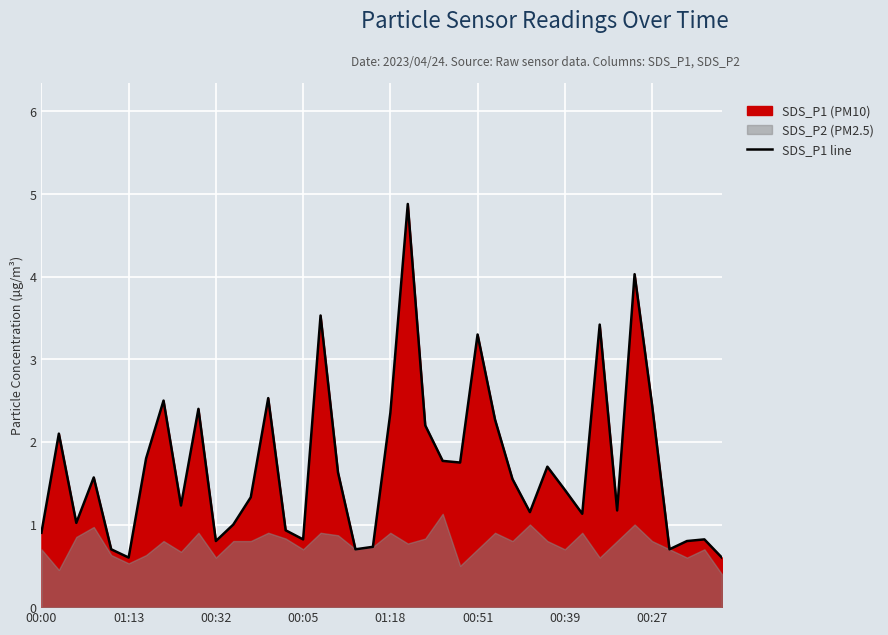

At which category does the chart reach its peak across all series?

21